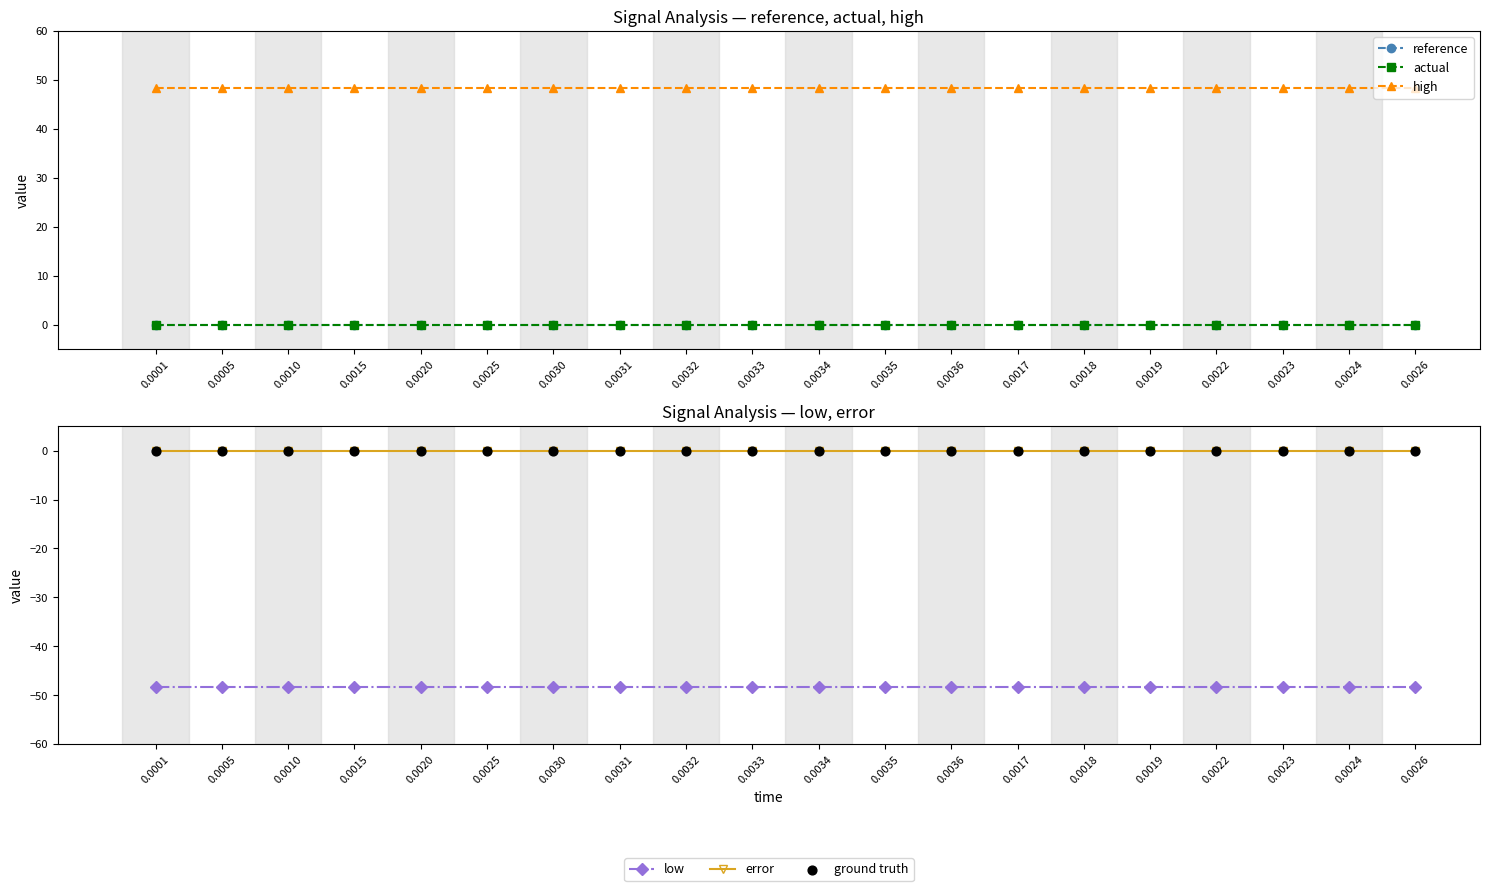

Which series contains the lowest Y value?

low